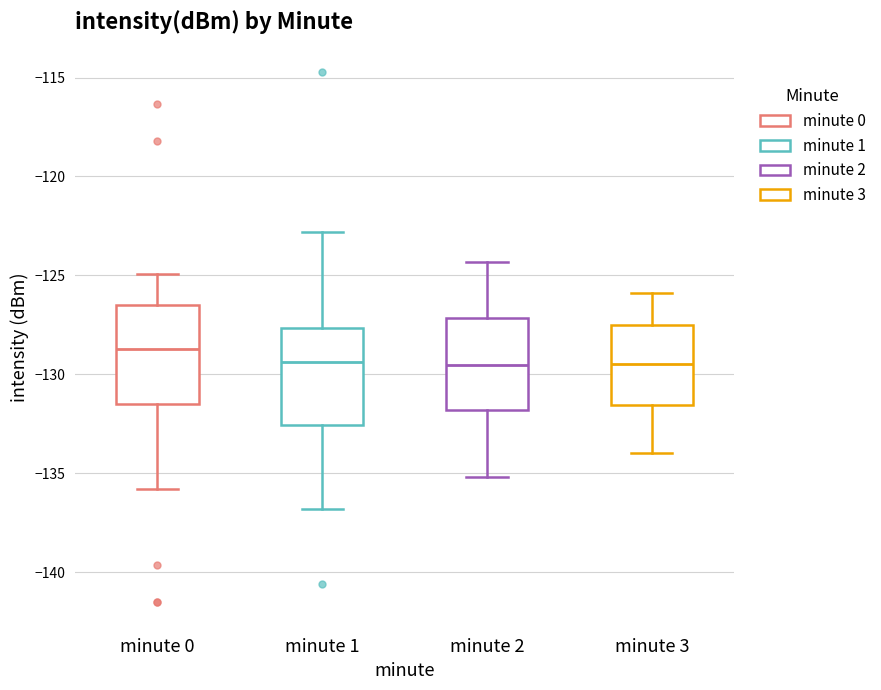

Reading left to right, read every box against the y-axis: the position of its median line, the range the box covers, and the ends of its whiskers. The values are not printed on the chart, so give them approximately, as read against the axis.

minute 0: median -128.5, box -131.5 to -126.5, whiskers -136.0 to -125.0
minute 1: median -129.5, box -132.5 to -127.5, whiskers -137.0 to -123.0
minute 2: median -129.5, box -132.0 to -127.0, whiskers -135.0 to -124.5
minute 3: median -129.5, box -131.5 to -127.5, whiskers -134.0 to -126.0